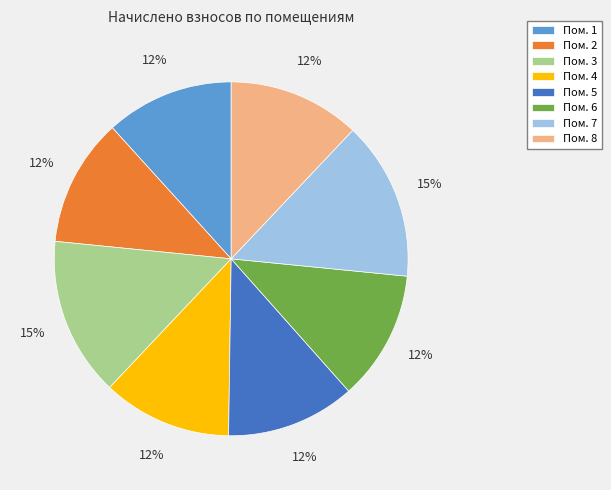

To the nearest percent, what is the combined percentage of Пом. 4 and Пом. 2?

24%